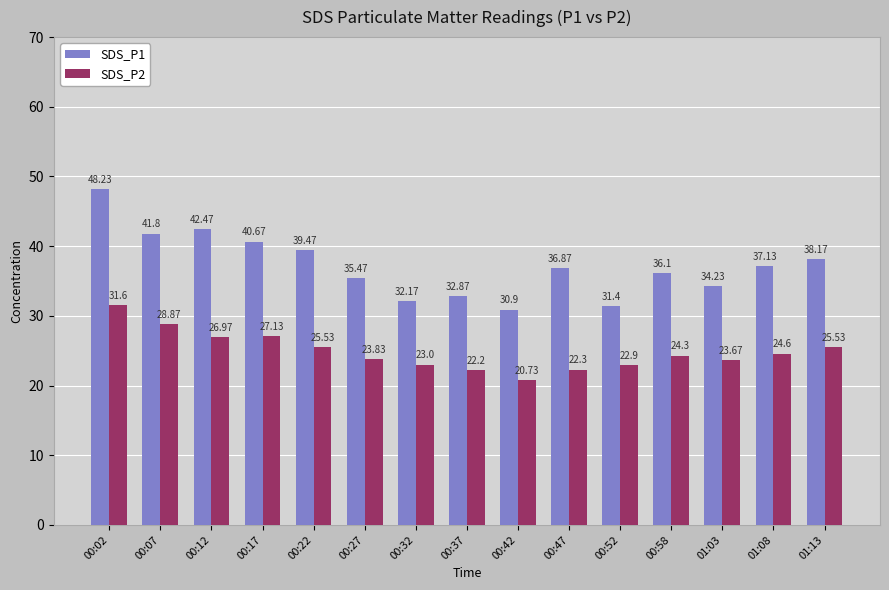

The SDS_P1 series shows 36.1 at 00:58. True or false?

True